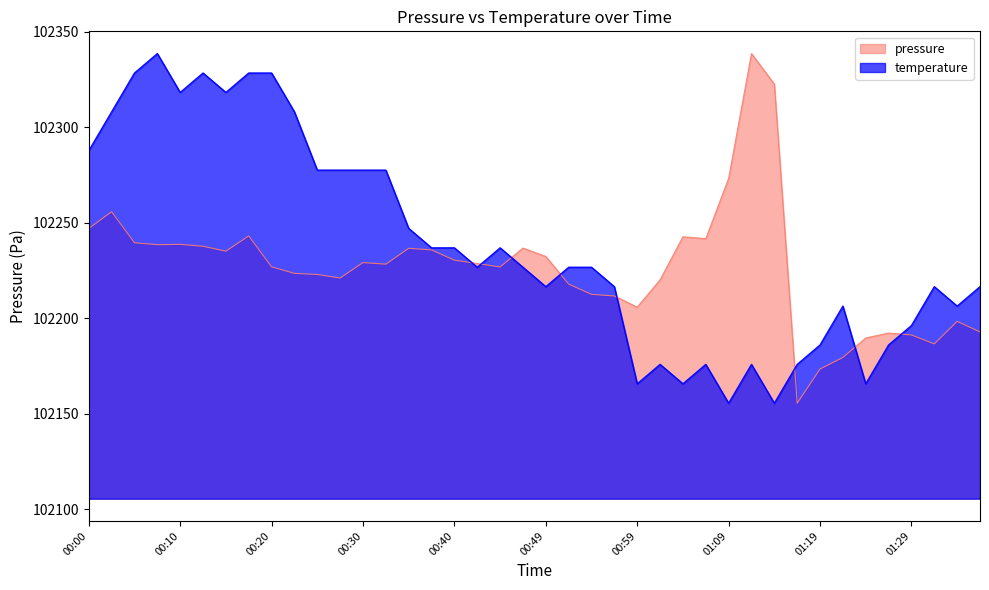

What is the sum of the temperature values at 00:35 and 00:10?

204565.4